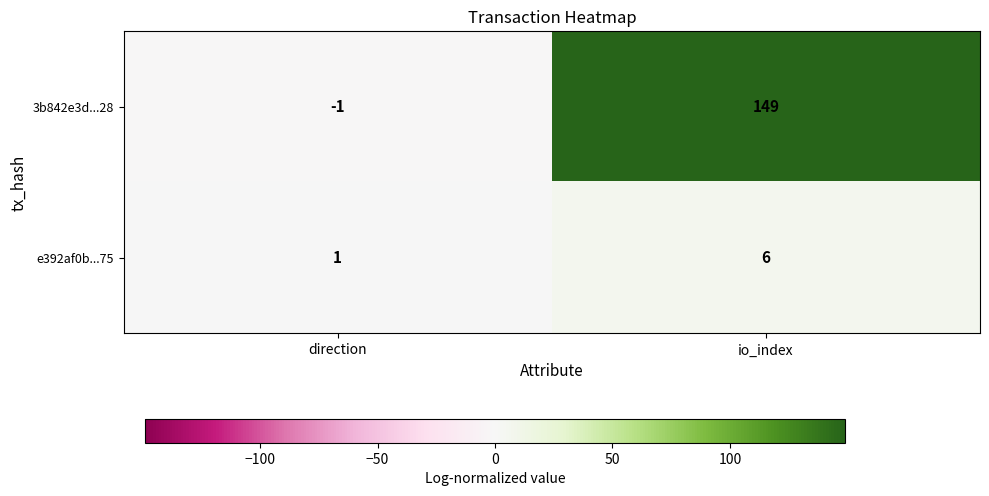

The value of 3b842e3d...28 at io_index is 149. True or false?

True